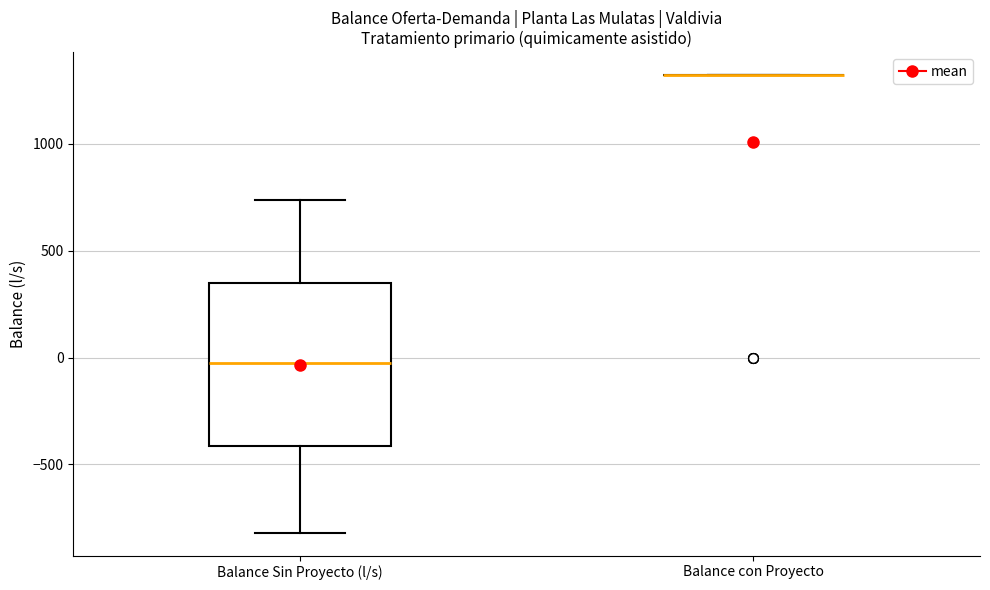

Which box is the tallest, from its lower edge to its upper edge?

Balance Sin Proyecto (l/s)